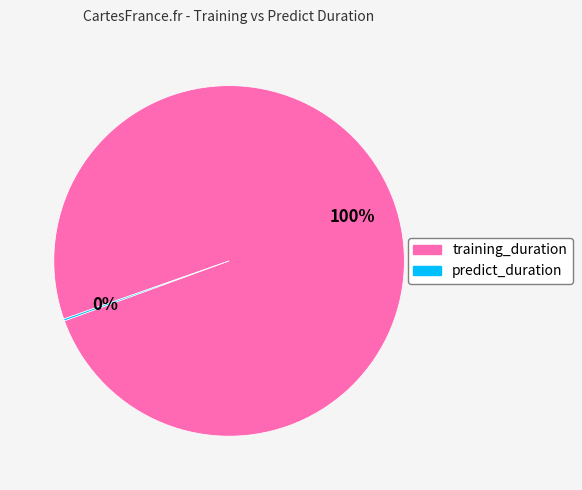

To the nearest percent, what percentage of the pie is training_duration?

100%